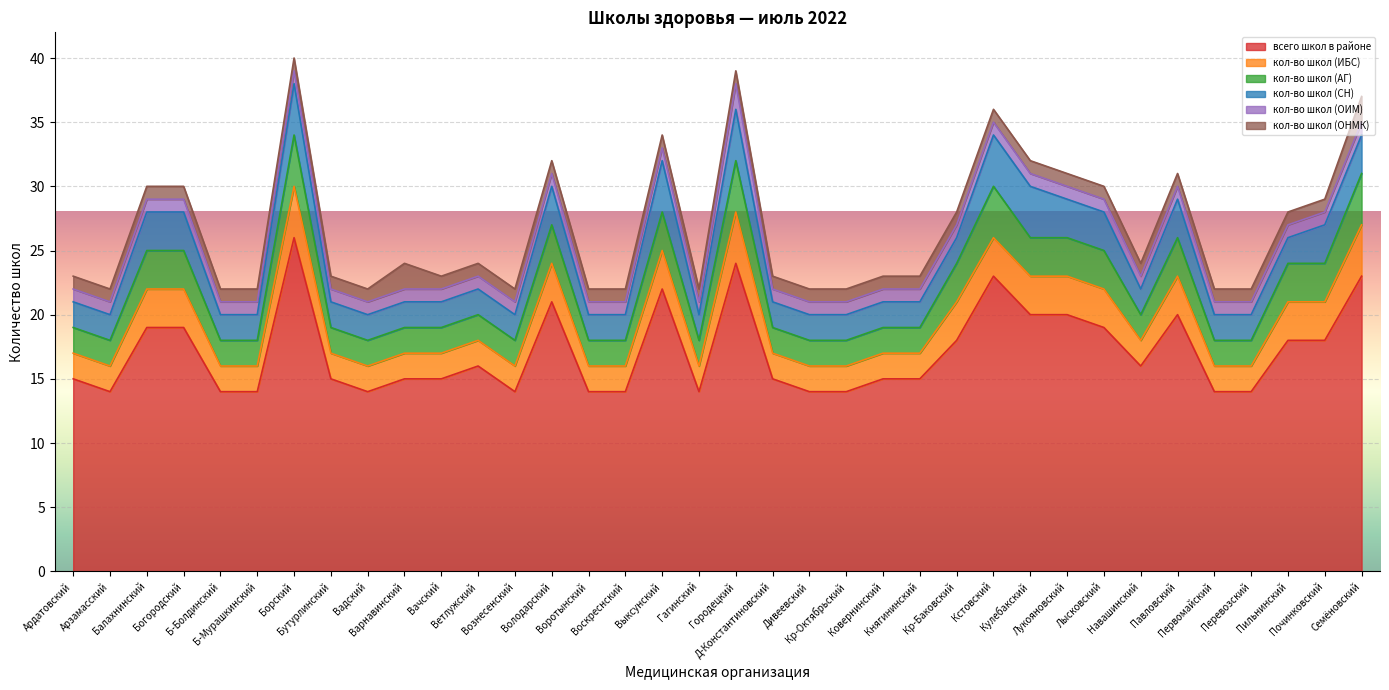

How many data points in кол-во школ (СН) are above 2?

13